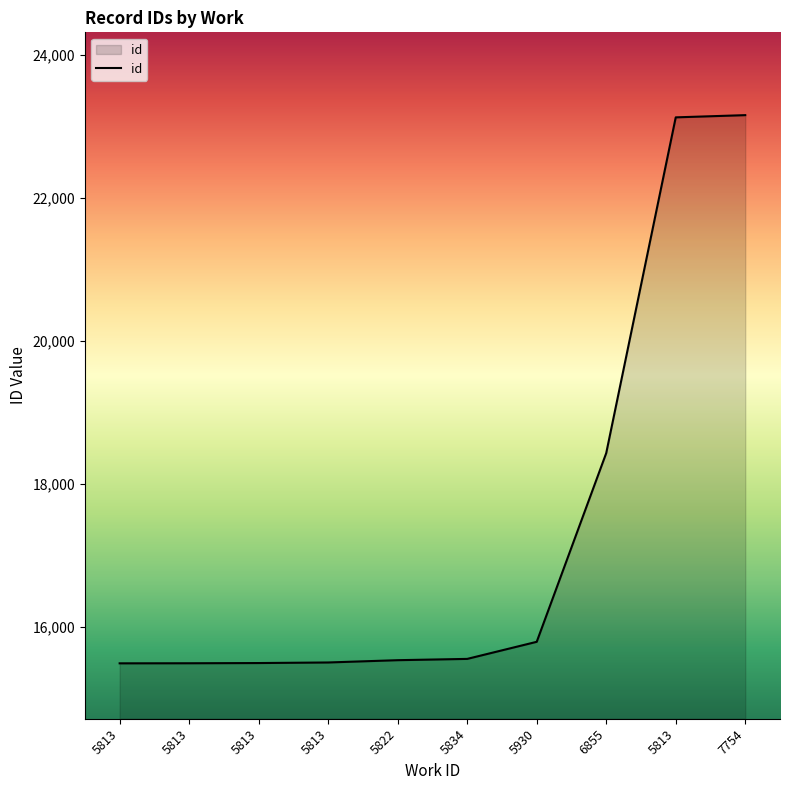

True or false: there are more than 2 points higher than both neighbors.

False